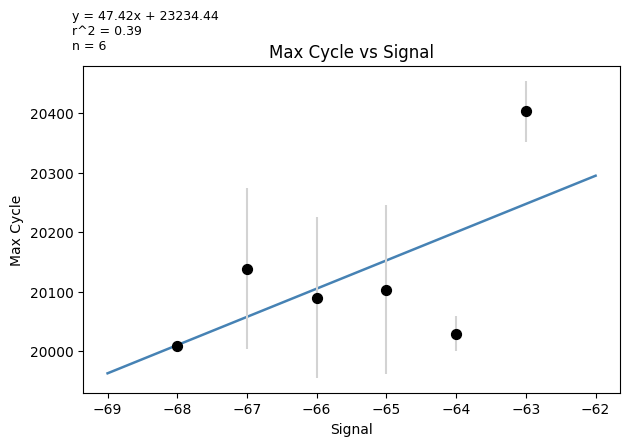

What Y value in the scatter plot is closest to 20205?

20138.7